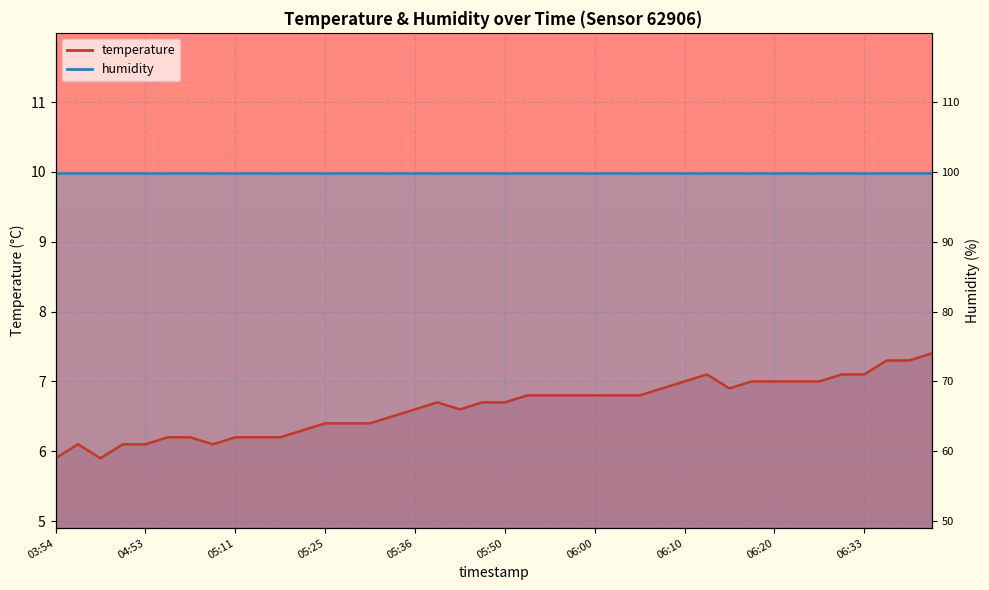

Which label corresponds to the smallest value in the chart?

03:54